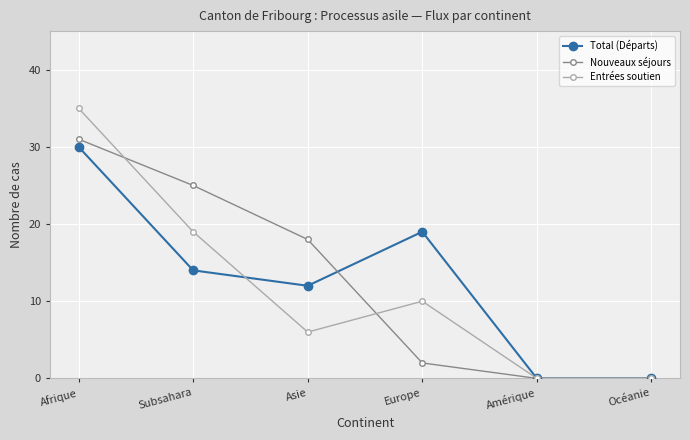

Reading right to left, what are all the values shown in this chart?

Total (Départs): 0	0	19	12	14	30
Nouveaux séjours: 0	0	2	18	25	31
Entrées soutien: 0	0	10	6	19	35